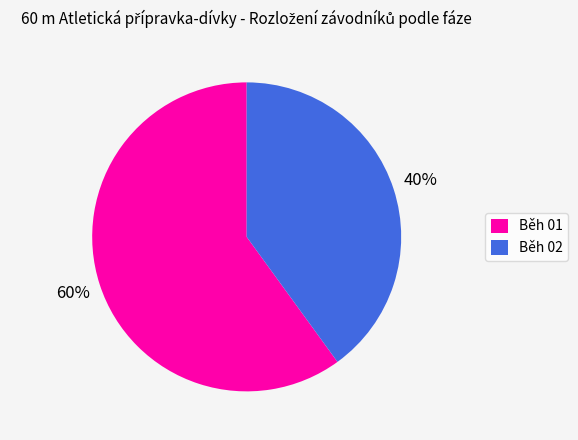

Which has a higher value, Běh 01 or Běh 02?

Běh 01